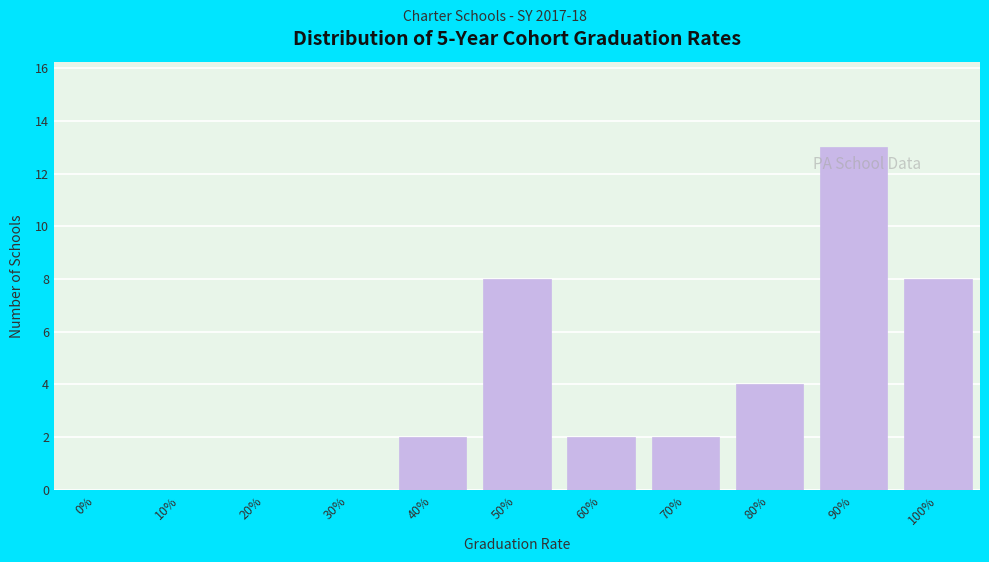

Reading left to right, transcribe all the data shown in this chart.

0%=0	10%=0	20%=0	30%=0	40%=2	50%=8	60%=2	70%=2	80%=4	90%=13	100%=8